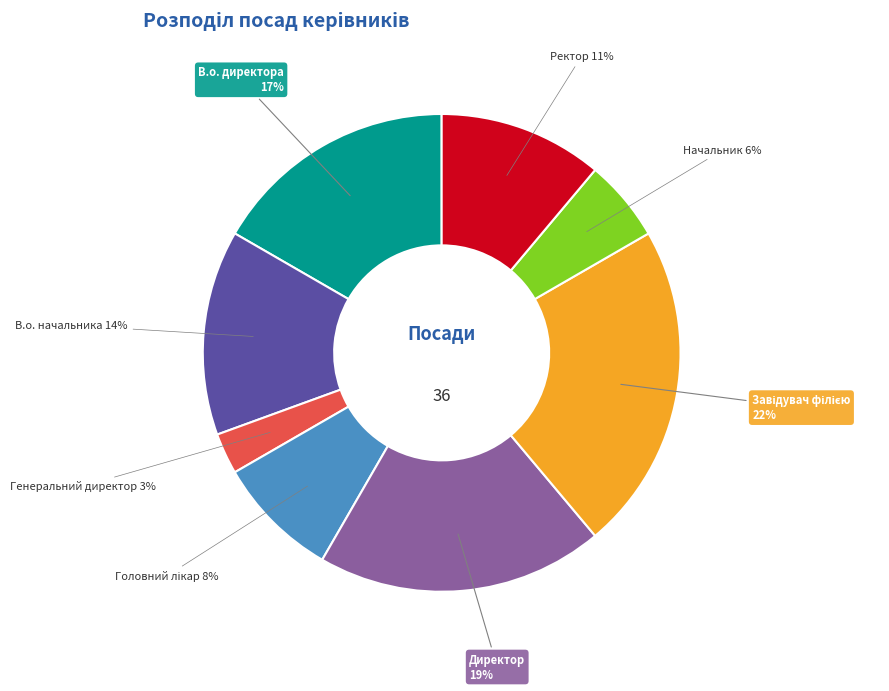

Combined, do В.о. начальника and Ректор account for over 50%?

No